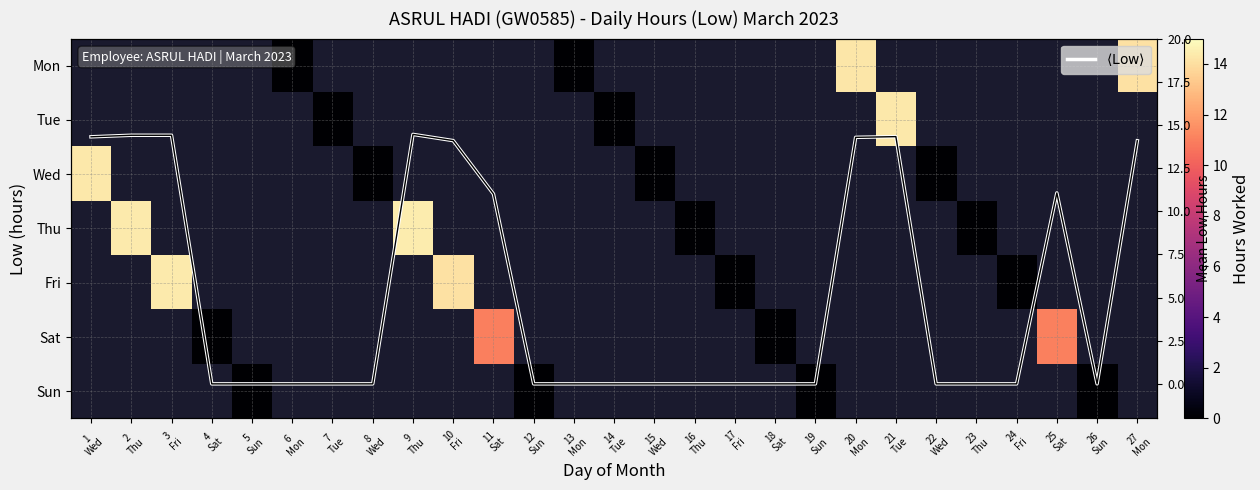

Between 7
Tue and 18
Sat, which series saw the biggest shift?

$\langle\mathrm{Low}\rangle$